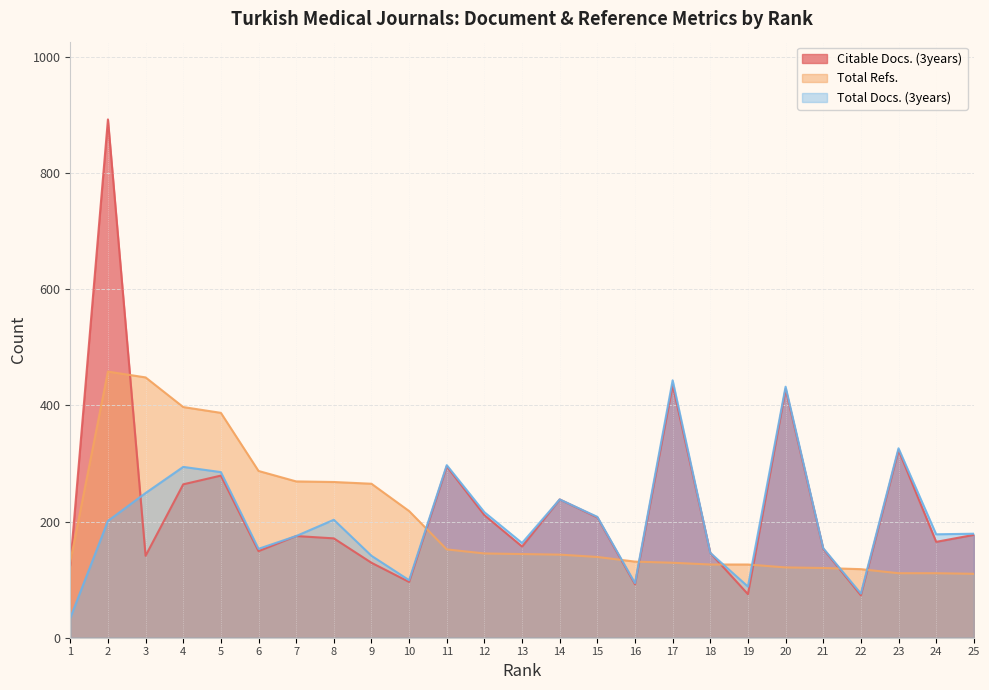

Is the value of Total Refs. at 21 greater than the value of Citable Docs. (3years) at 12?

No